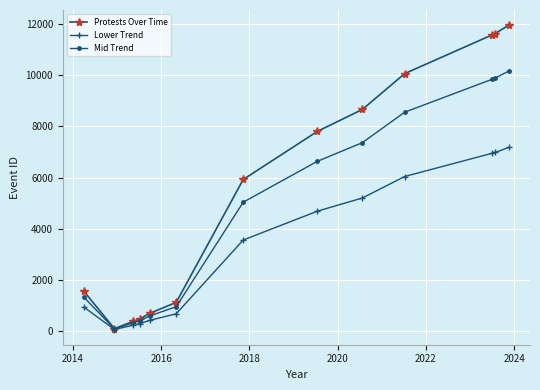

Which series has the largest range (max minus min)?

Protests Over Time